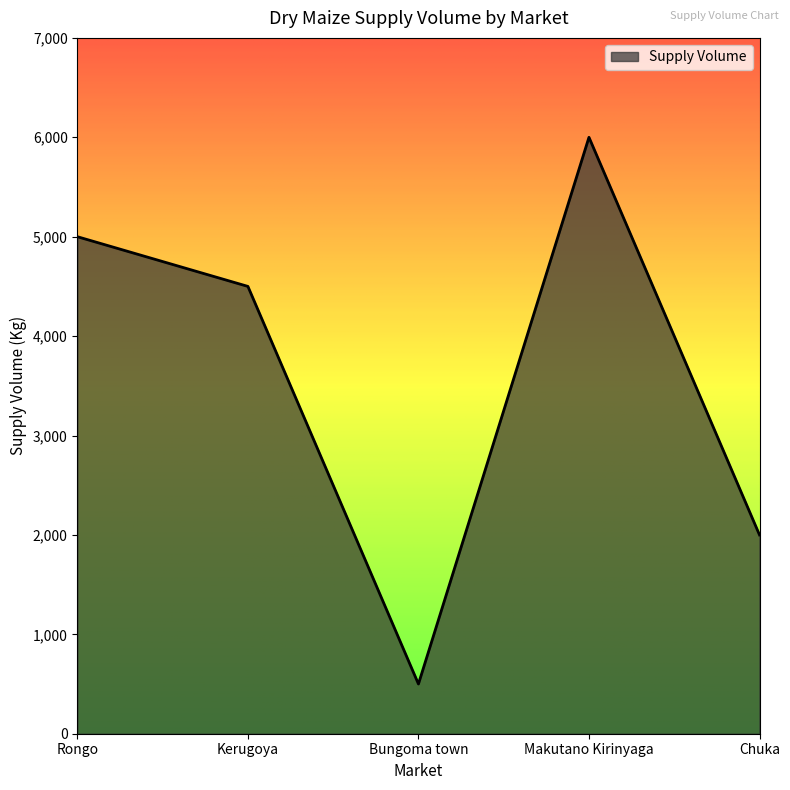

How many lines are shown in the chart?

1